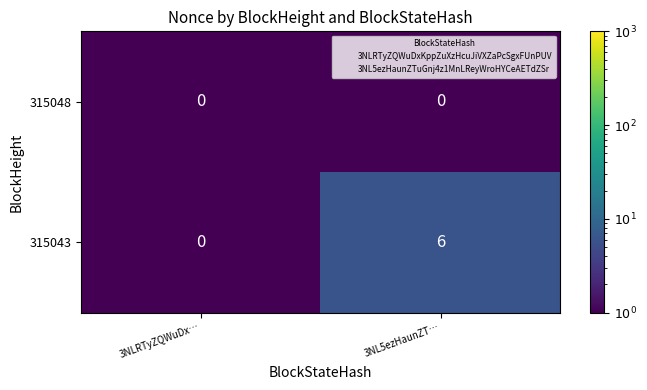

Which series has the largest range (max minus min)?

315043